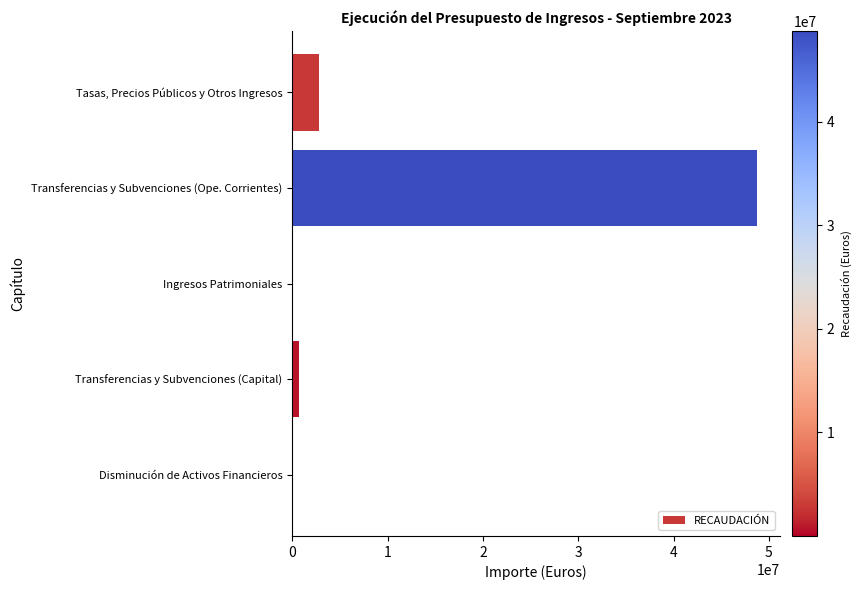

Are the bars grouped side by side (vs. stacked)?

No